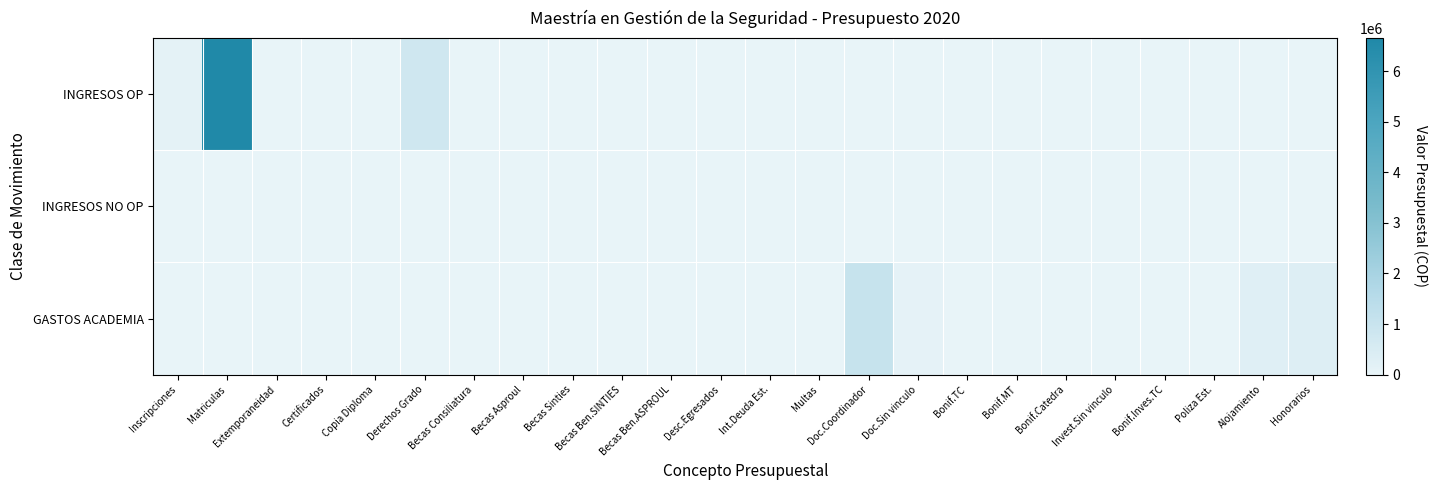

What is the maximum value shown in the chart?

6653000